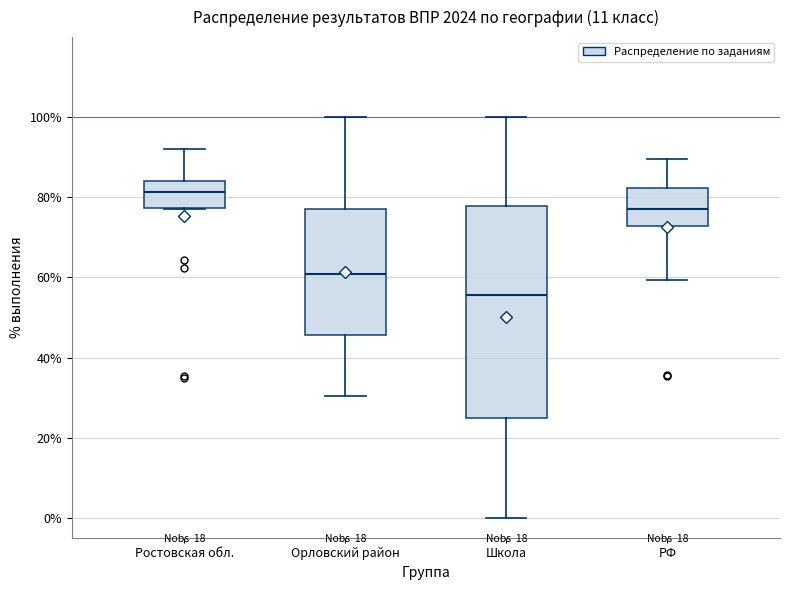

Where is the lower edge of the box for РФ on the y-axis? The values are not printed on the chart, so give them approximately, as read against the axis.

72